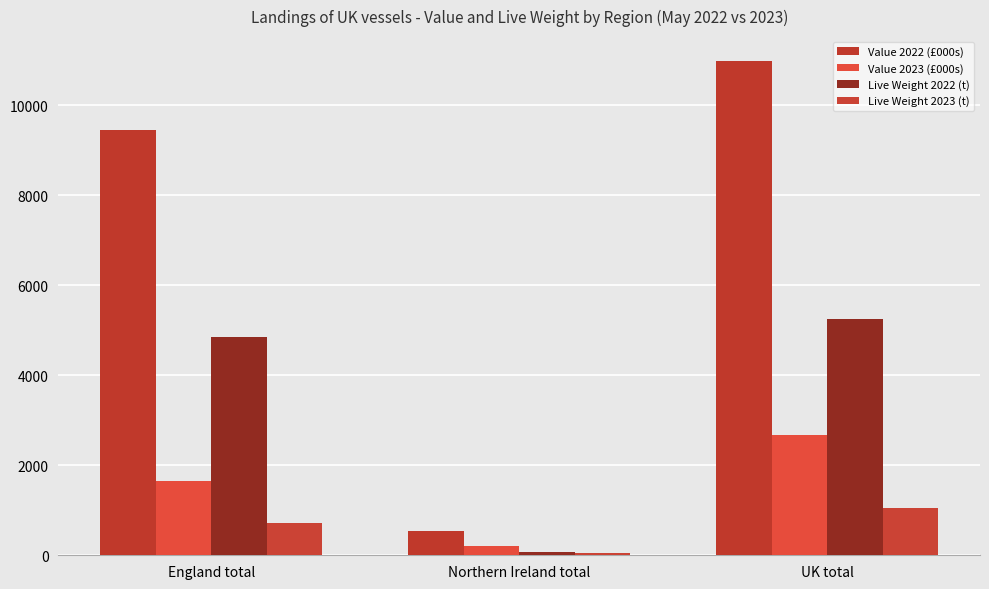

The value of Live Weight 2022 (t) at UK total is 8833.5. True or false?

False